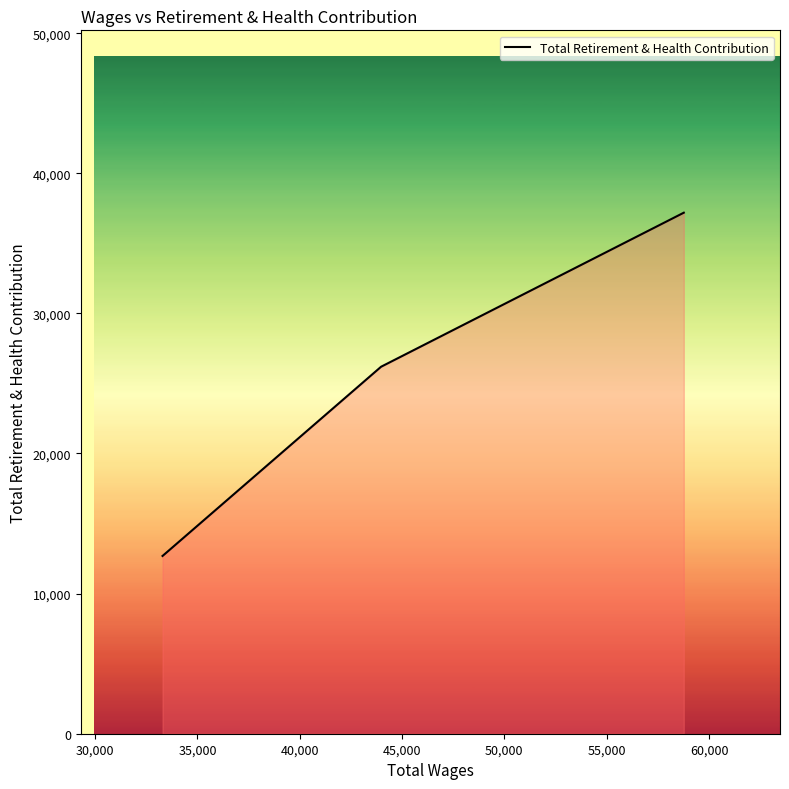

Does the chart display data point markers on the line(s)?

No